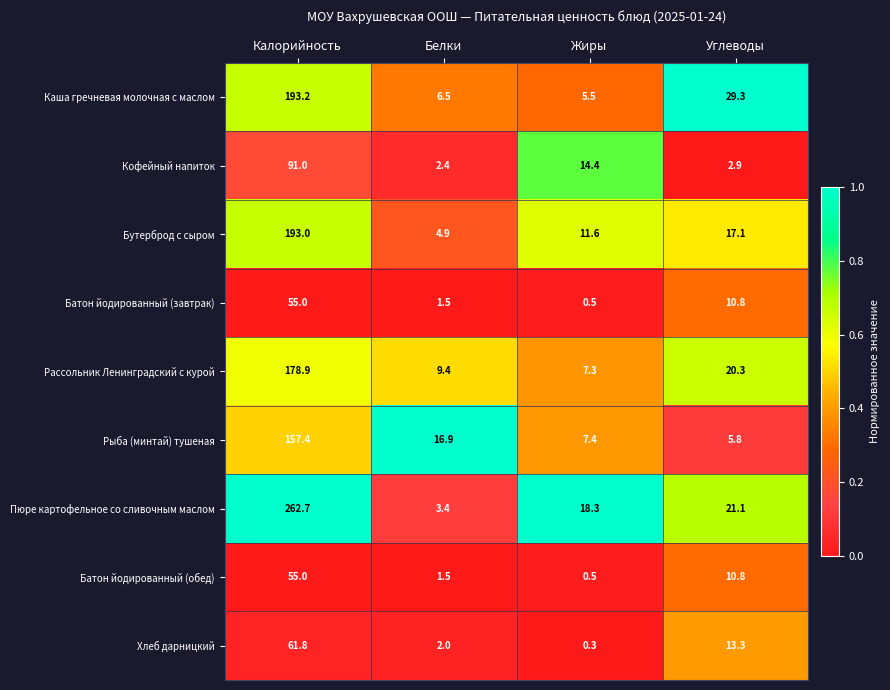

What is the sum of the Батон йодированный (завтрак) values at Жиры and Калорийность?

55.5